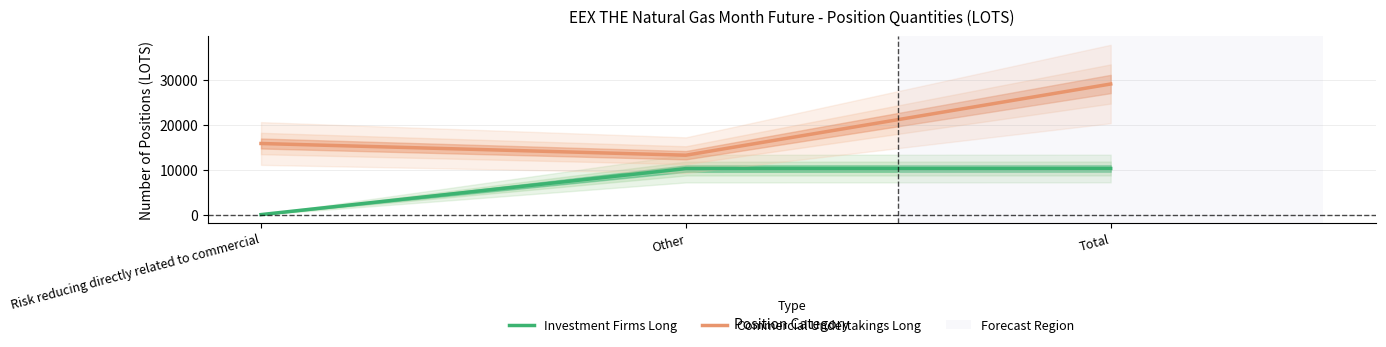

What is the sum of all Commercial Undertakings Long values?

58198